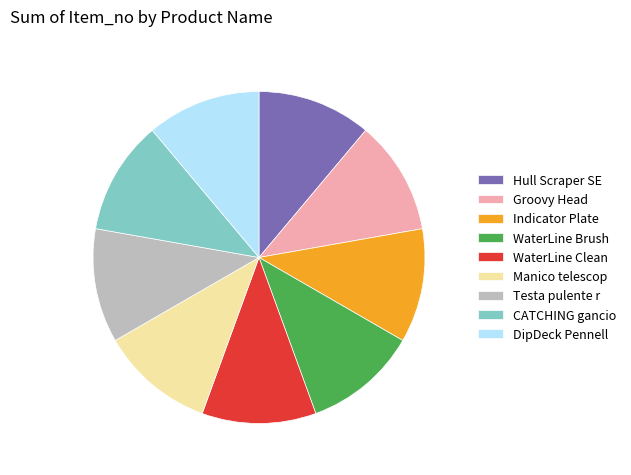

Combined, do WaterLine Brush and Testa pulente r account for over 50%?

No